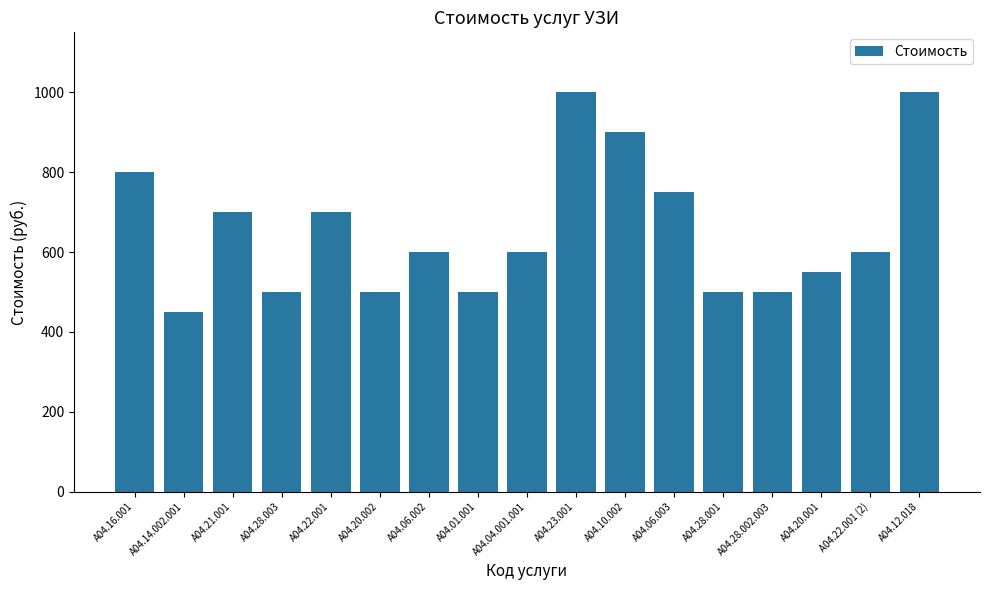

What is the sum of all values?

11150